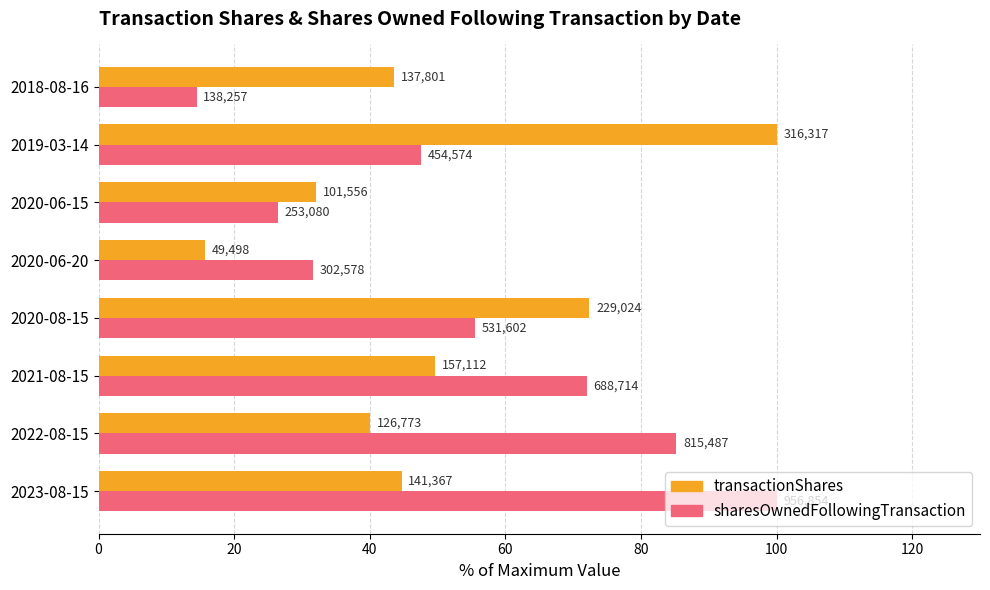

What is the value of the transactionShares bar at the 8th from the left?

43.6